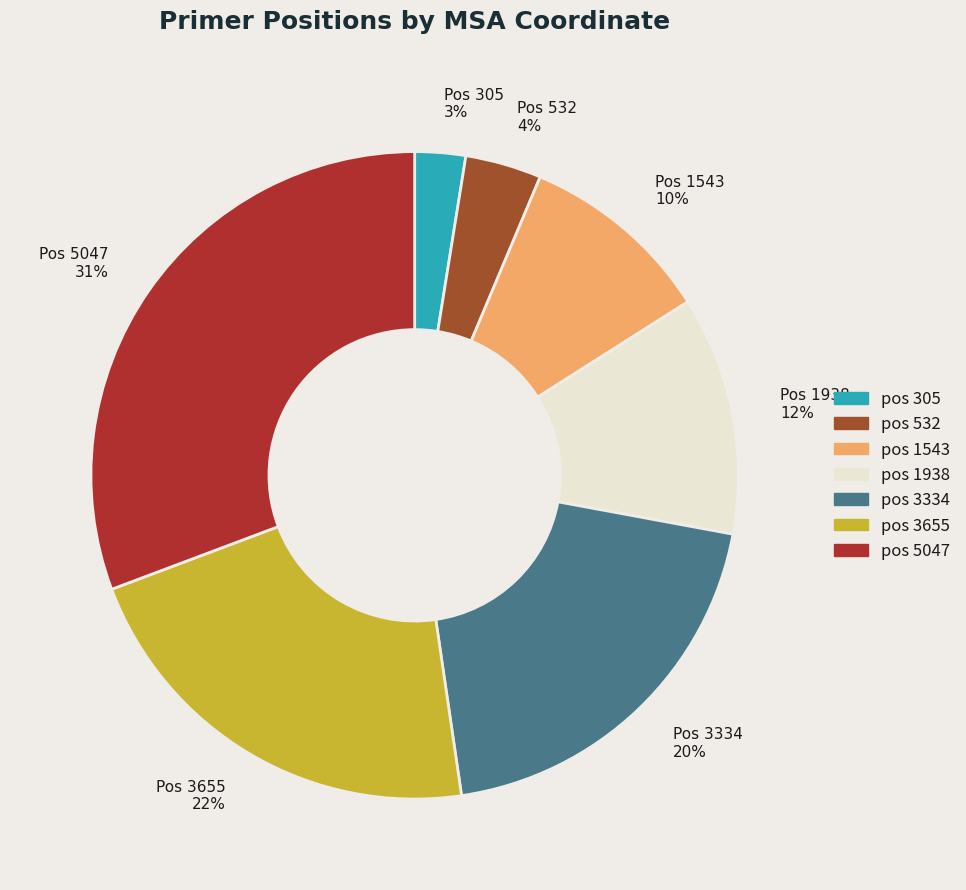

Rank the categories by value from lowest to highest.

Pos 305 3%, Pos 532 4%, Pos 1543 10%, Pos 1938 12%, Pos 3334 20%, Pos 3655 22%, Pos 5047 31%